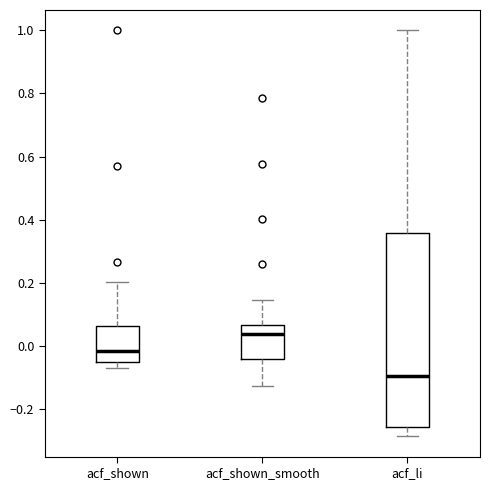

Which box's median line is the highest?

acf_shown_smooth